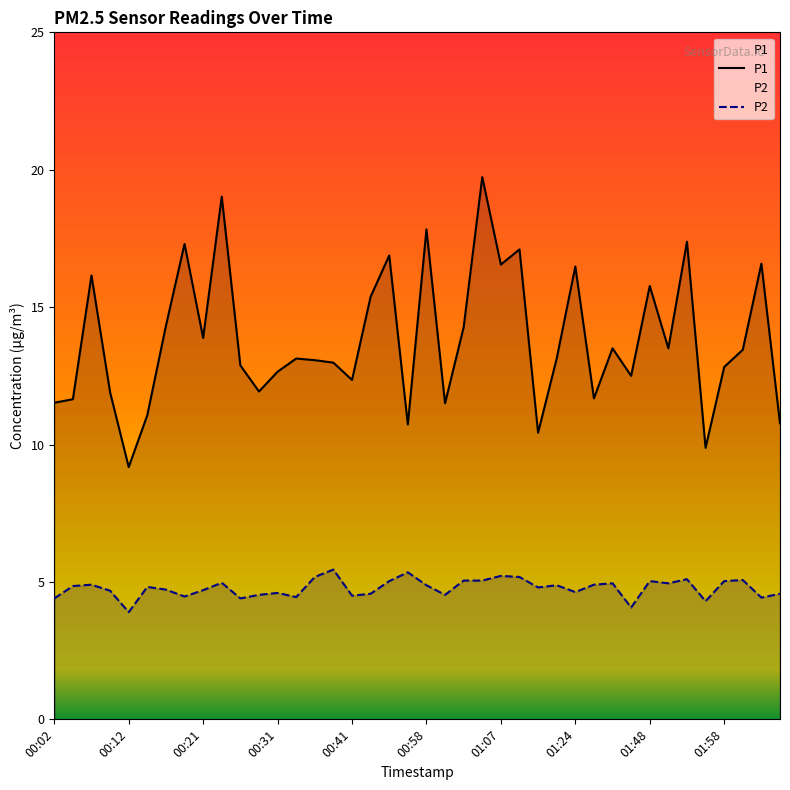

At which label does P2 reach its minimum?

00:12